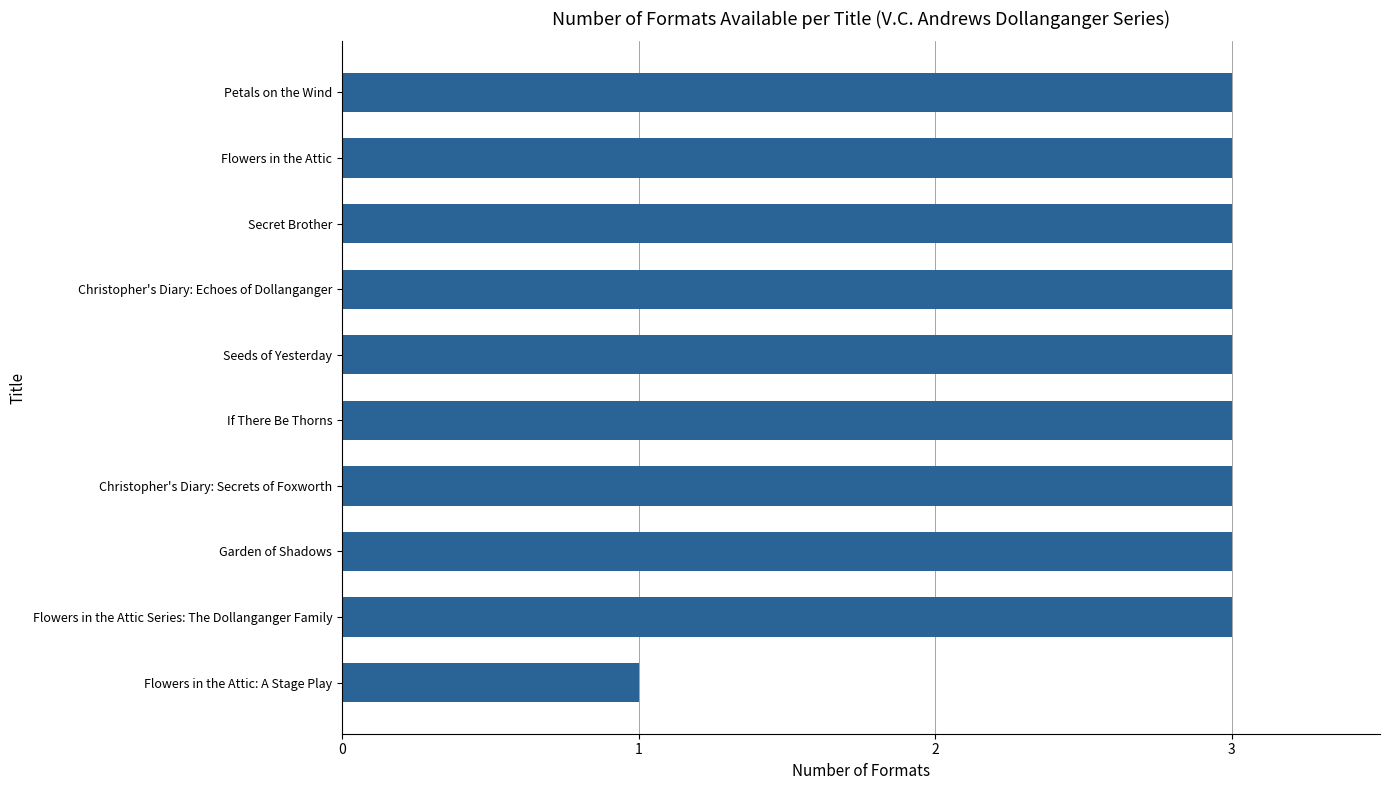

Count the values in the range 3 to 4.

9